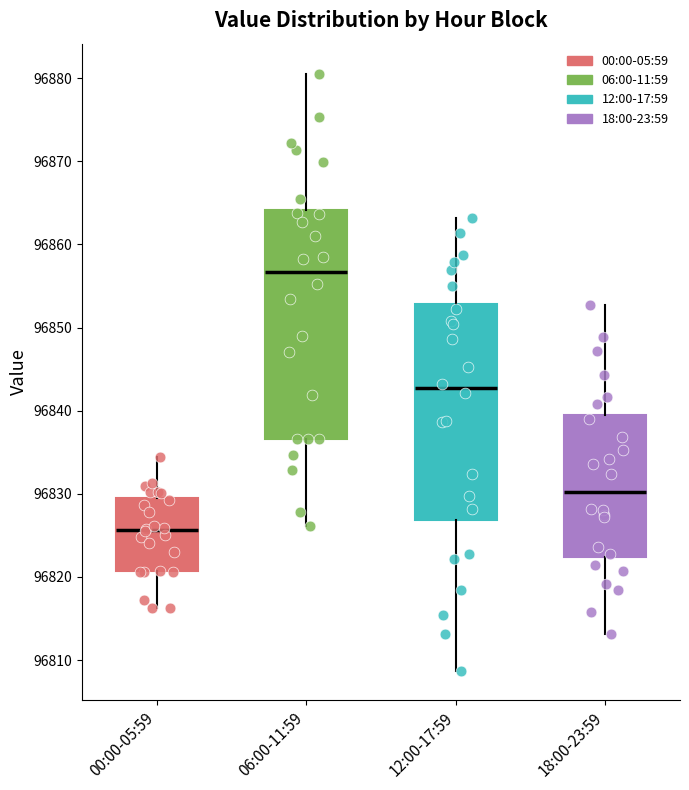

Which box is the tallest, from its lower edge to its upper edge?

06:00-11:59